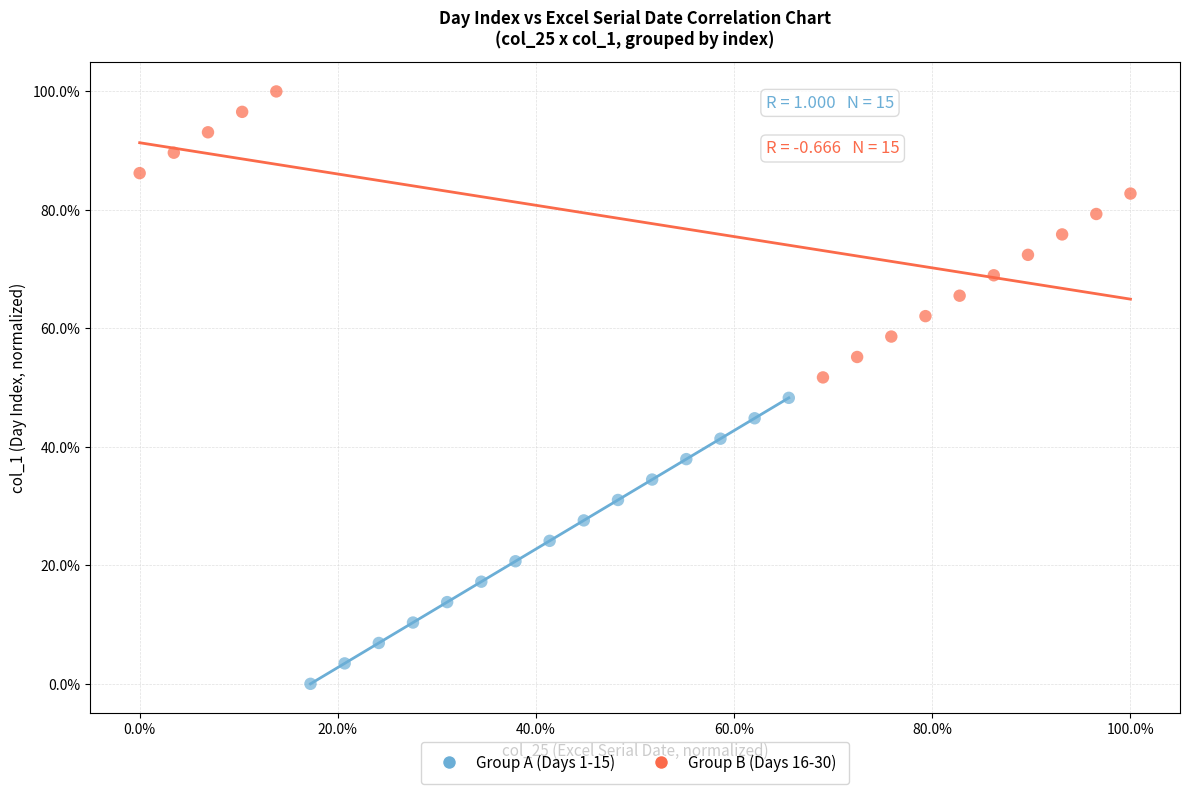

Which series contains the lowest Y value?

Group A (Days 1-15)